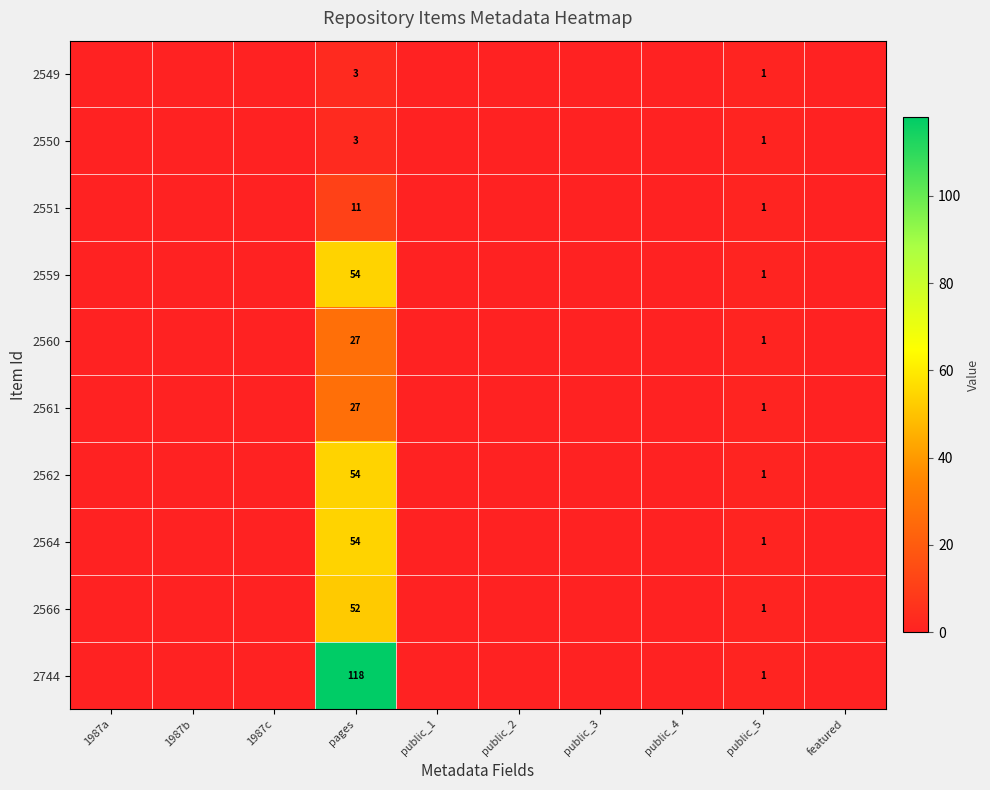

The 2549 series shows 2 at public_5. True or false?

False